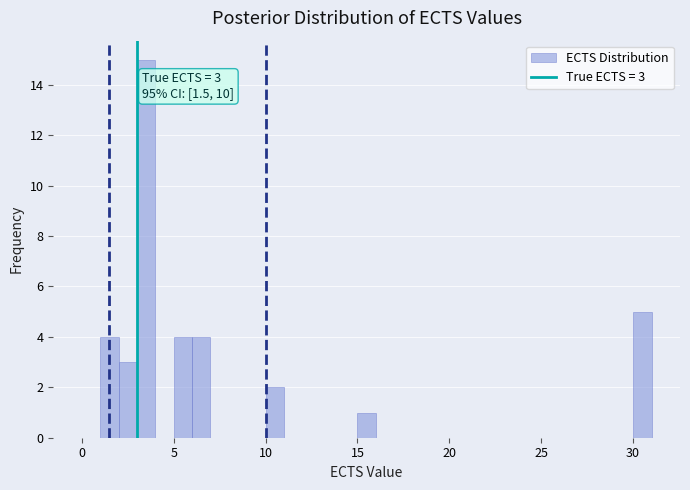

Around what value on the x-axis is the tallest bar? Give the approximate position of its centre, as read against the axis.

3.5